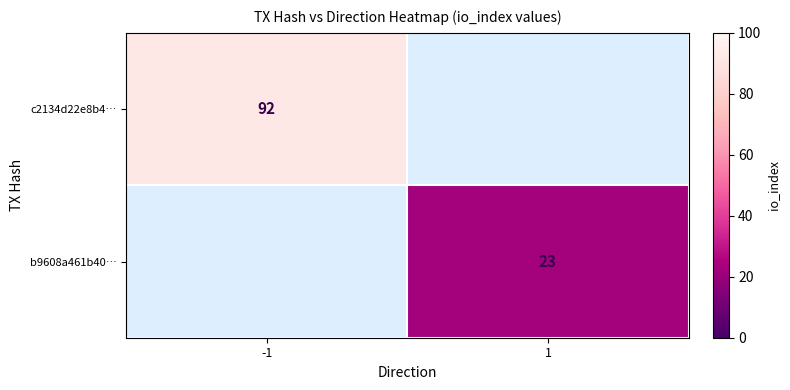

Is it true that c2134d22e8b4… equals 151 at -1?

False